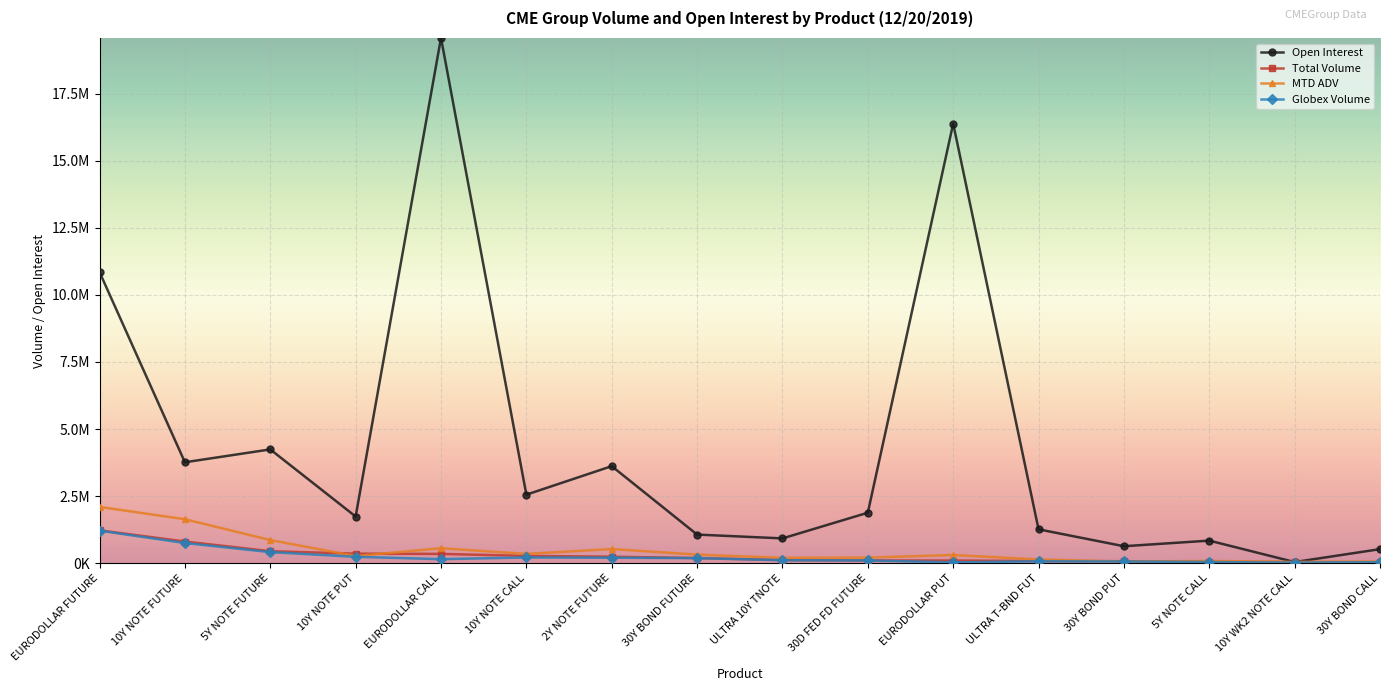

Which series has the largest total across all categories?

Open Interest